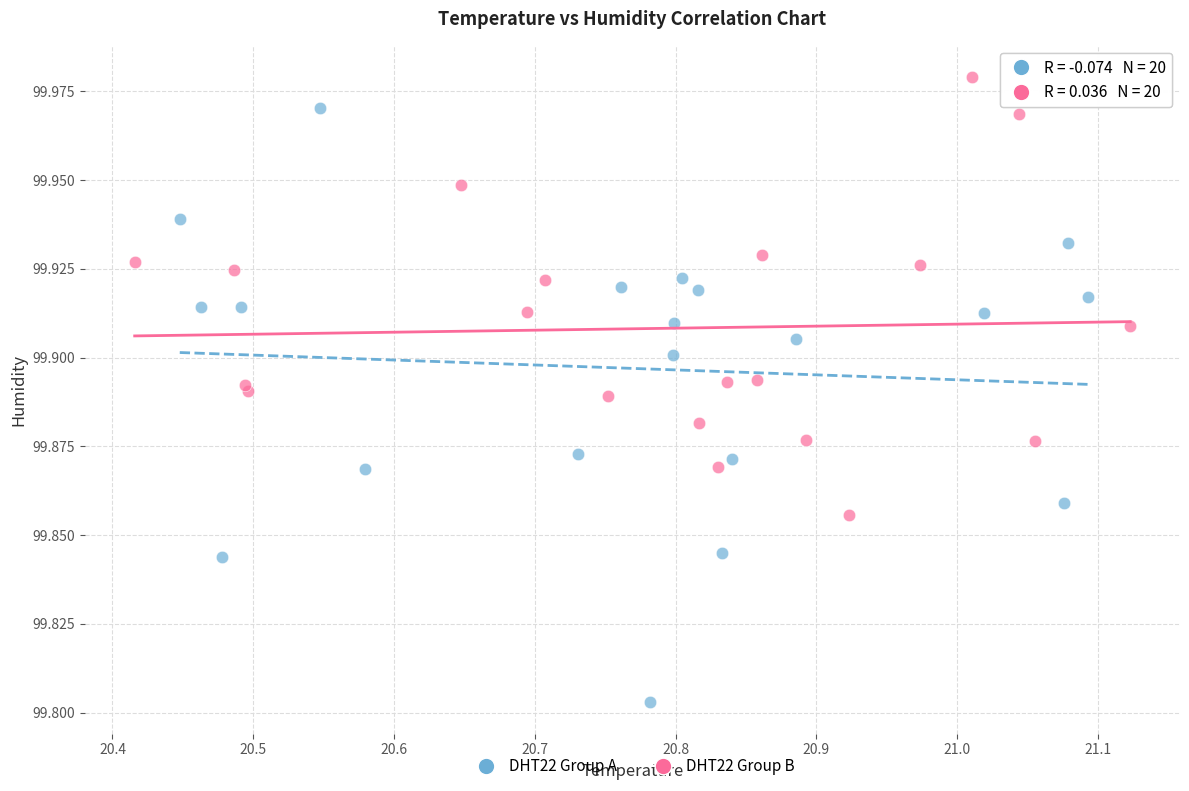

Which series reaches the minimum Y coordinate?

DHT22 Group A